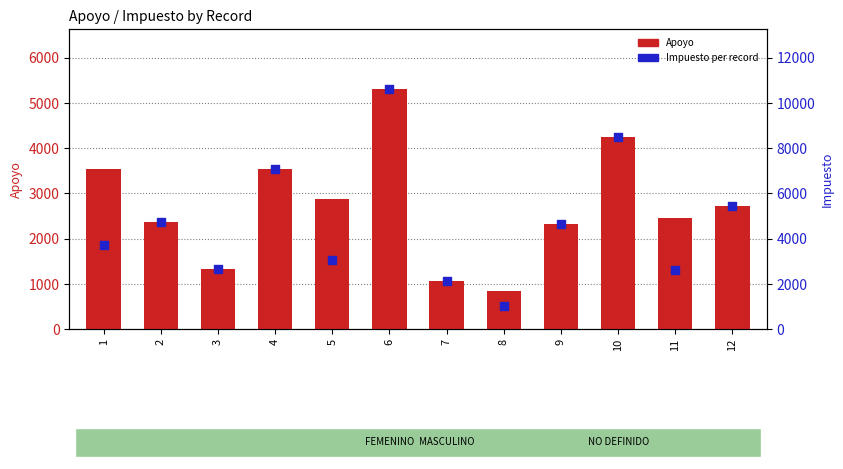

Which series has the largest Y range (max minus min)?

Impuesto